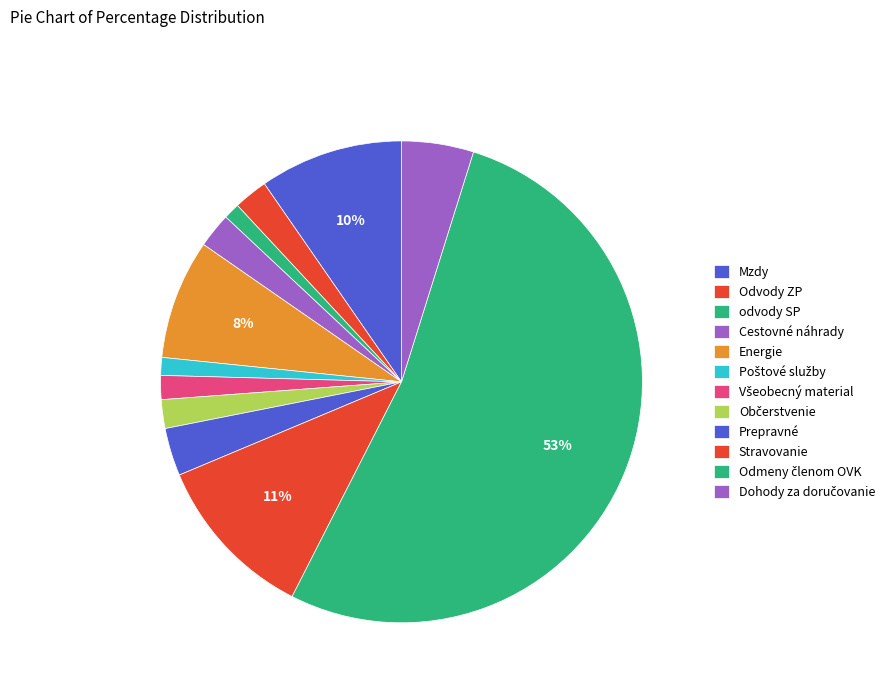

How many slices are in this pie chart?

12